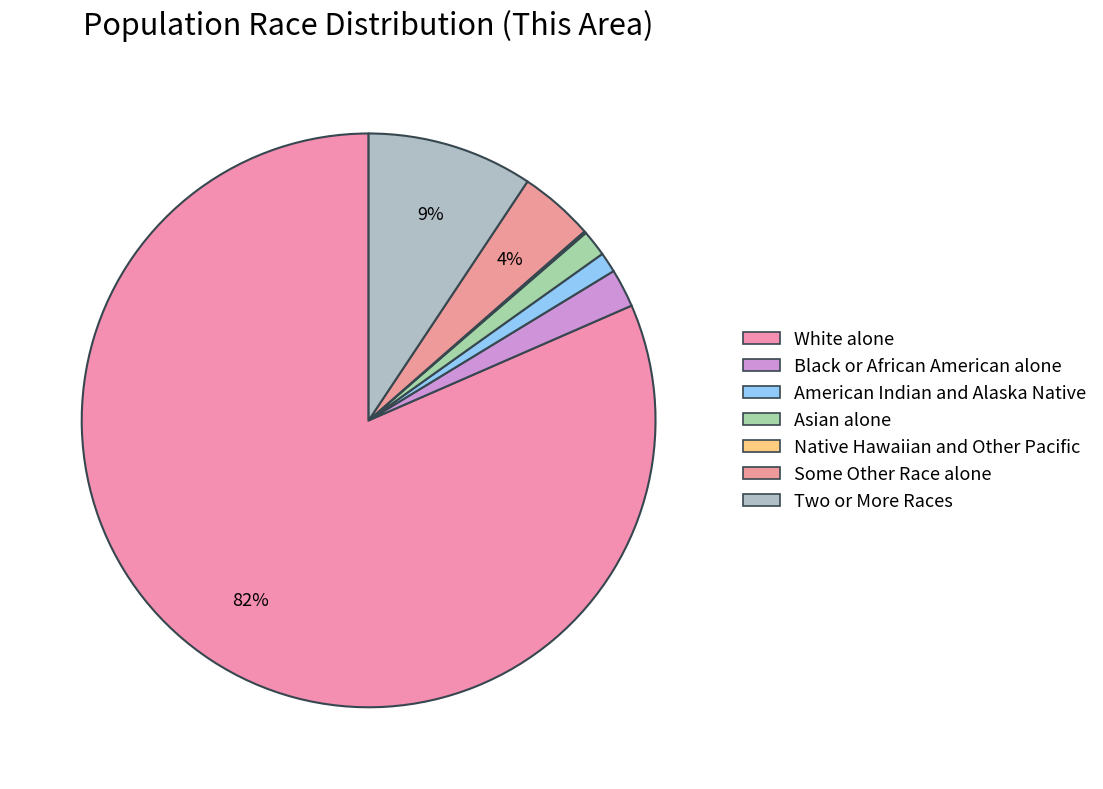

How much of the chart is everything except Black or African American alone?

97.8%